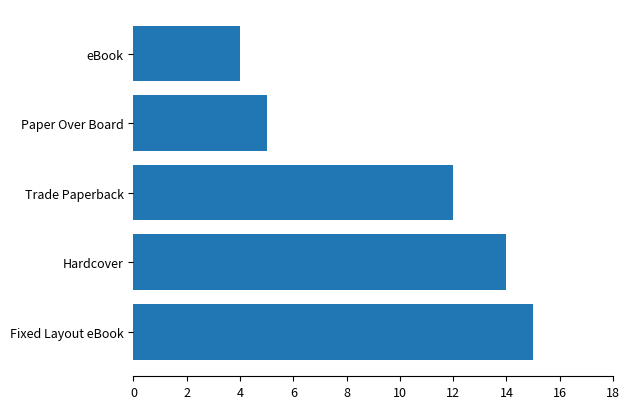

Which has a higher value, Paper Over Board or Fixed Layout eBook?

Fixed Layout eBook